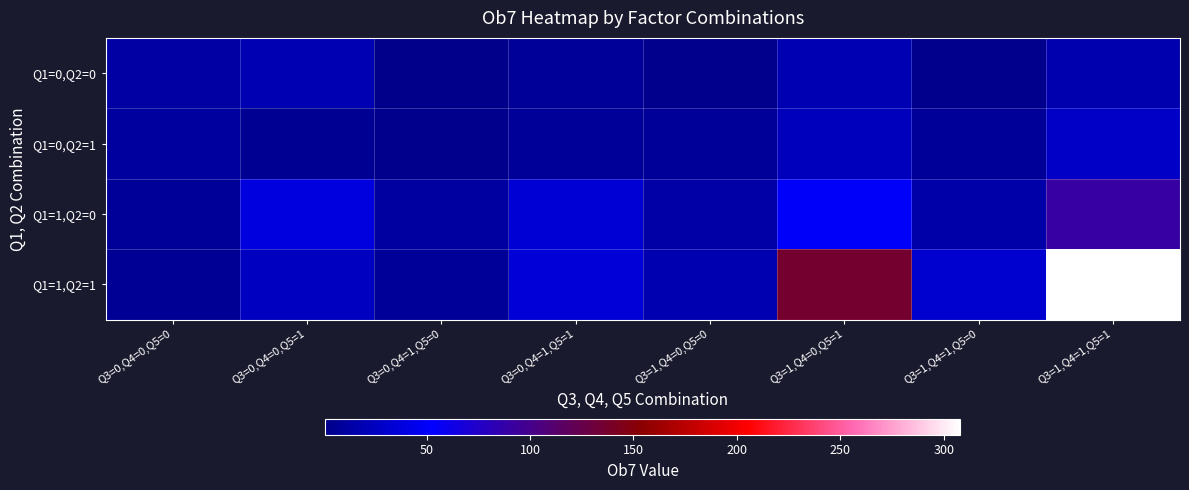

Which series has the widest spread of values?

Q1=1,Q2=1